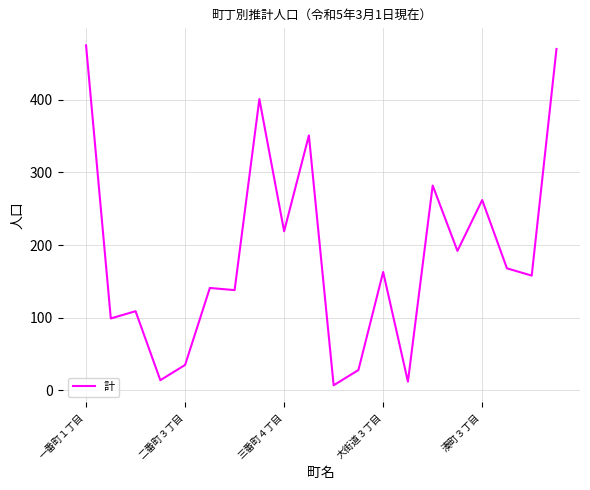

What is the difference between the maximum and minimum values?

468